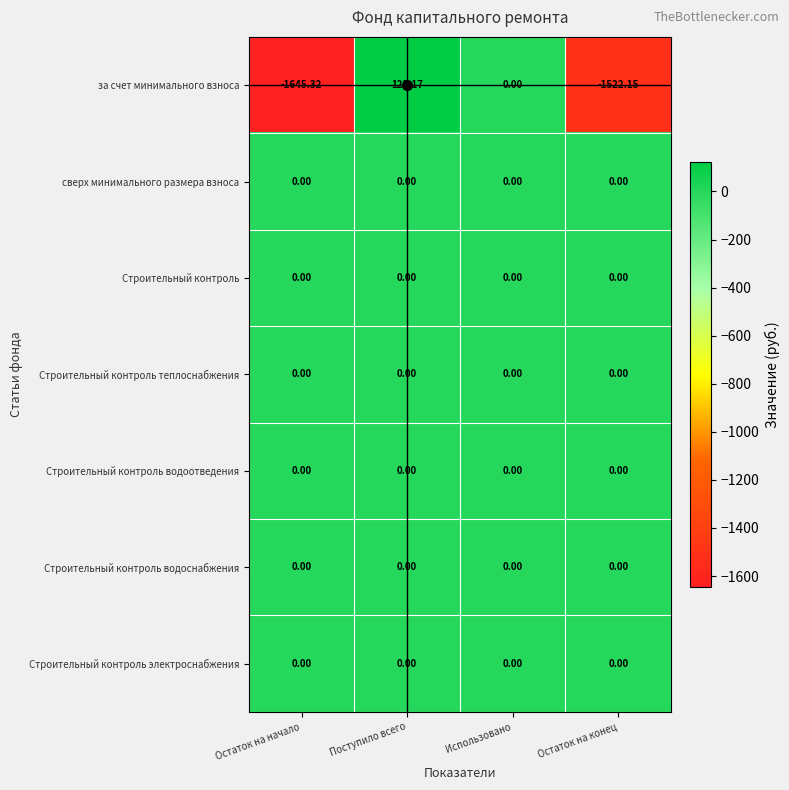

At which category is the sum across all series the highest?

Поступило всего